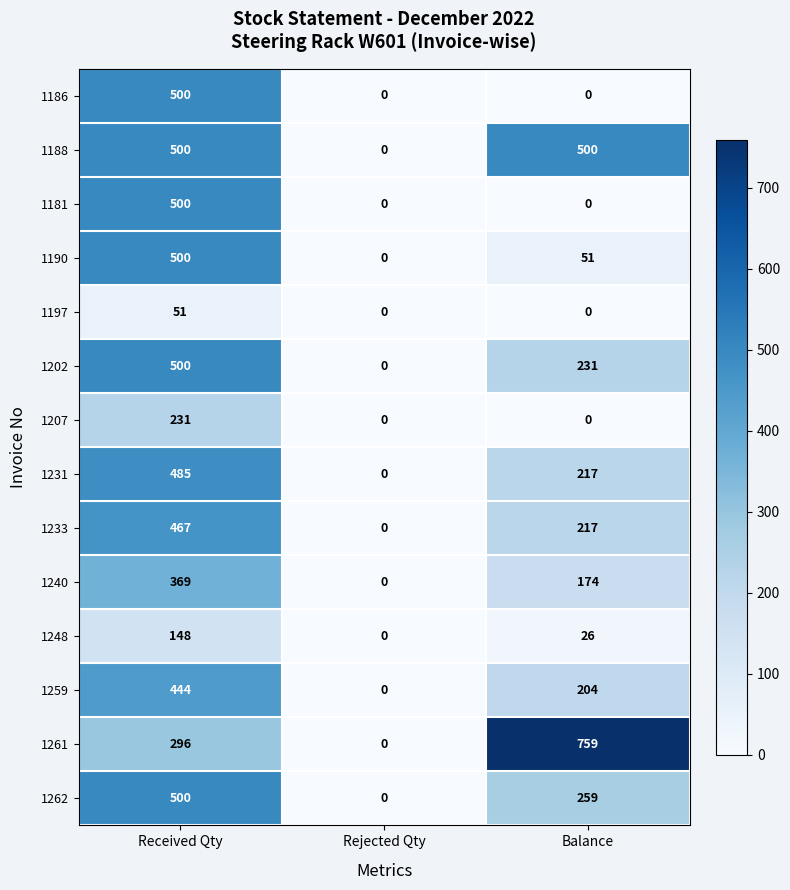

At which category is the sum across all series the highest?

Received Qty